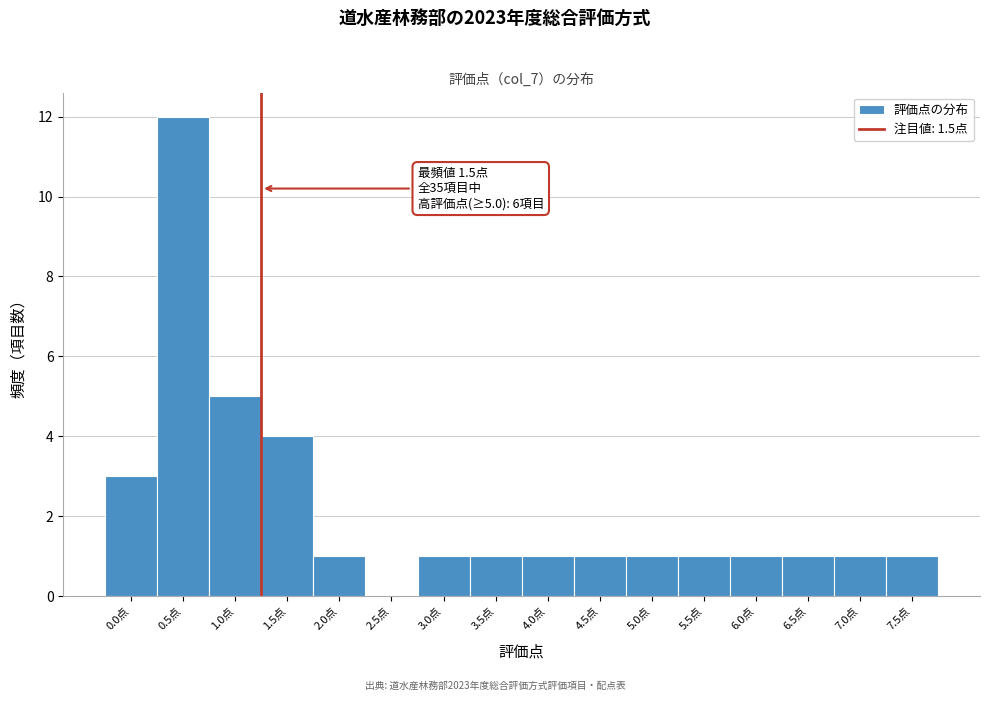

Reading left to right, what are all the values shown in this chart?

0.0点=3	0.5点=12	1.0点=5	1.5点=4	2.0点=1	2.5点=0	3.0点=1	3.5点=1	4.0点=1	4.5点=1	5.0点=1	5.5点=1	6.0点=1	6.5点=1	7.0点=1	7.5点=1